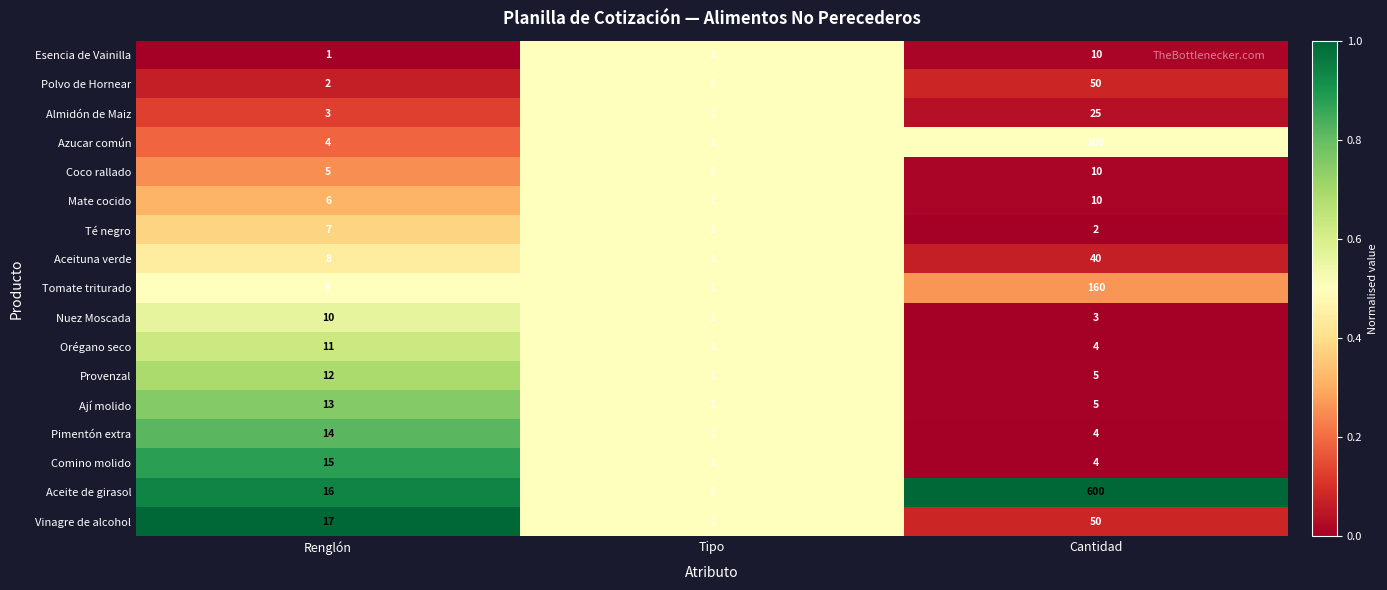

Which series has the largest range (max minus min)?

Aceite de girasol